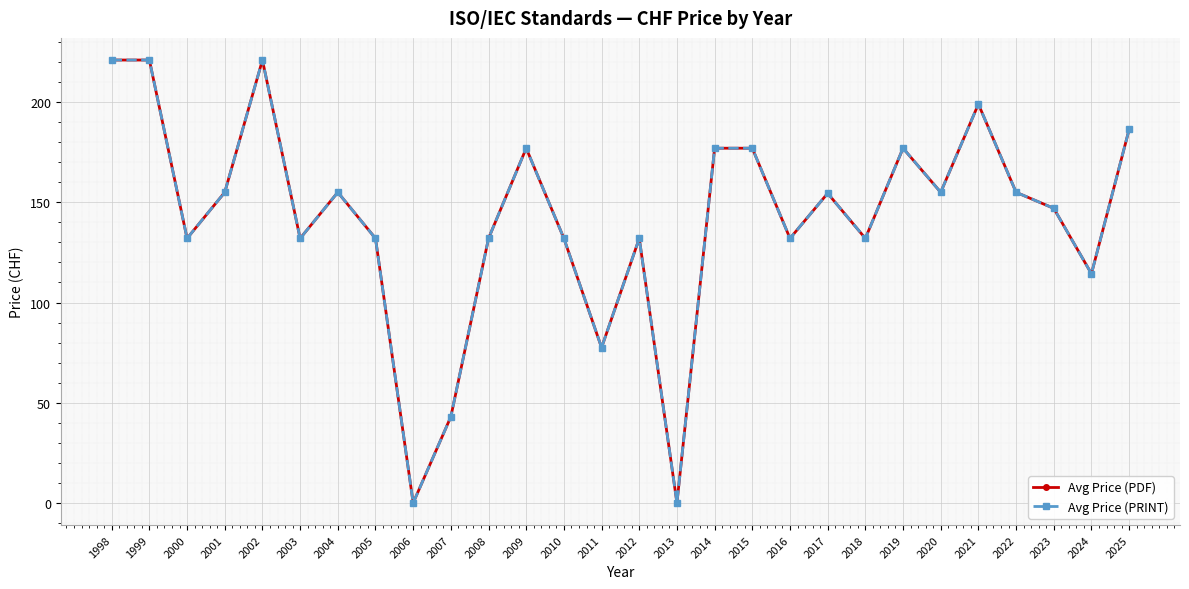

At which label does Avg Price (PDF) reach its peak?

1998